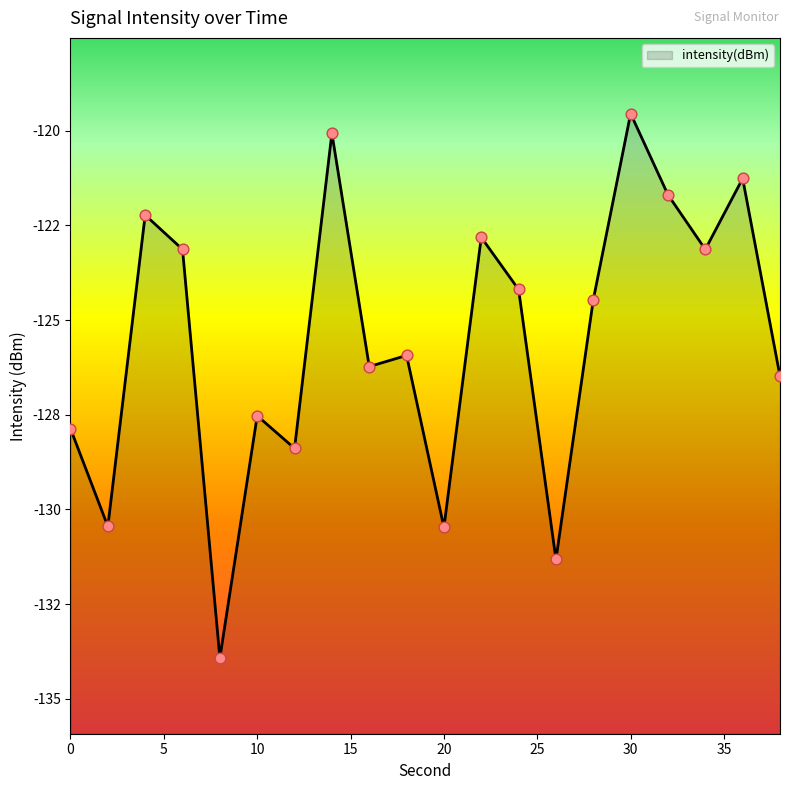

What is the change in value from 2 to 30?

+10.9